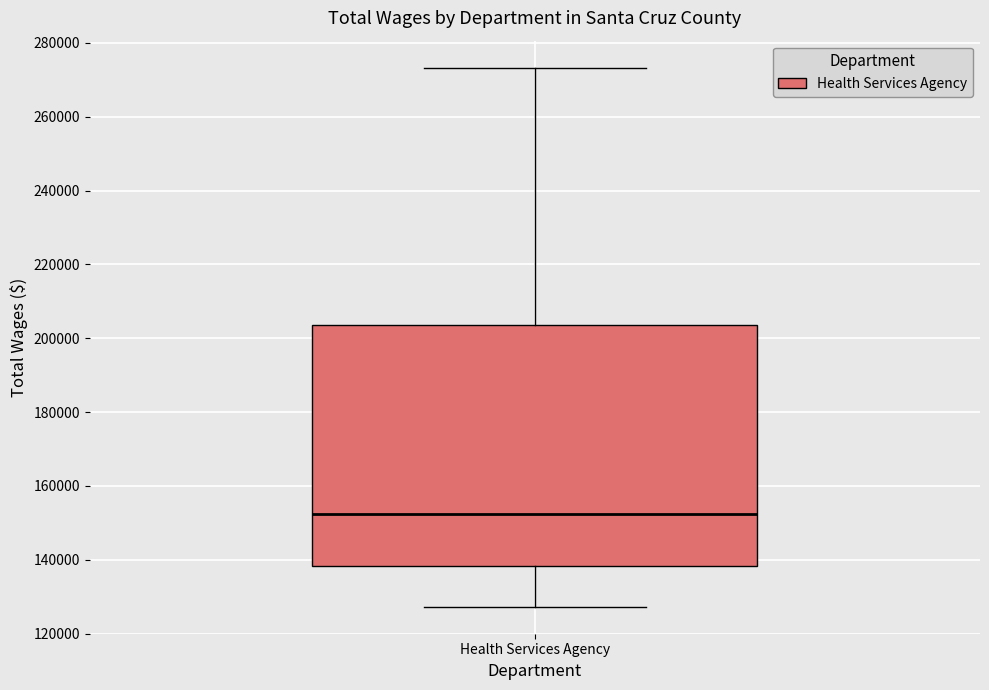

Read this box plot against the y-axis: the position of the median line, the range covered by the box, and the ends of both whiskers. The values are not printed on the chart, so give them approximately, as read against the axis.

median 152000, box 138000 to 204000, whiskers 128000 to 274000